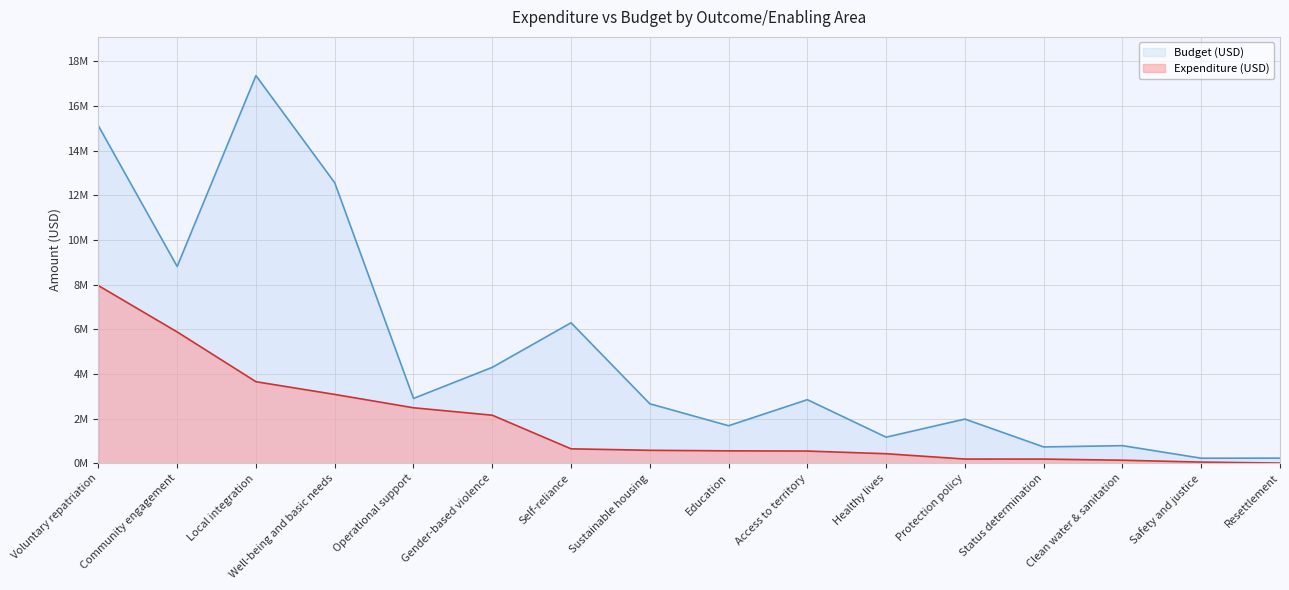

At which label does Expenditure (USD) reach its peak?

Voluntary repatriation